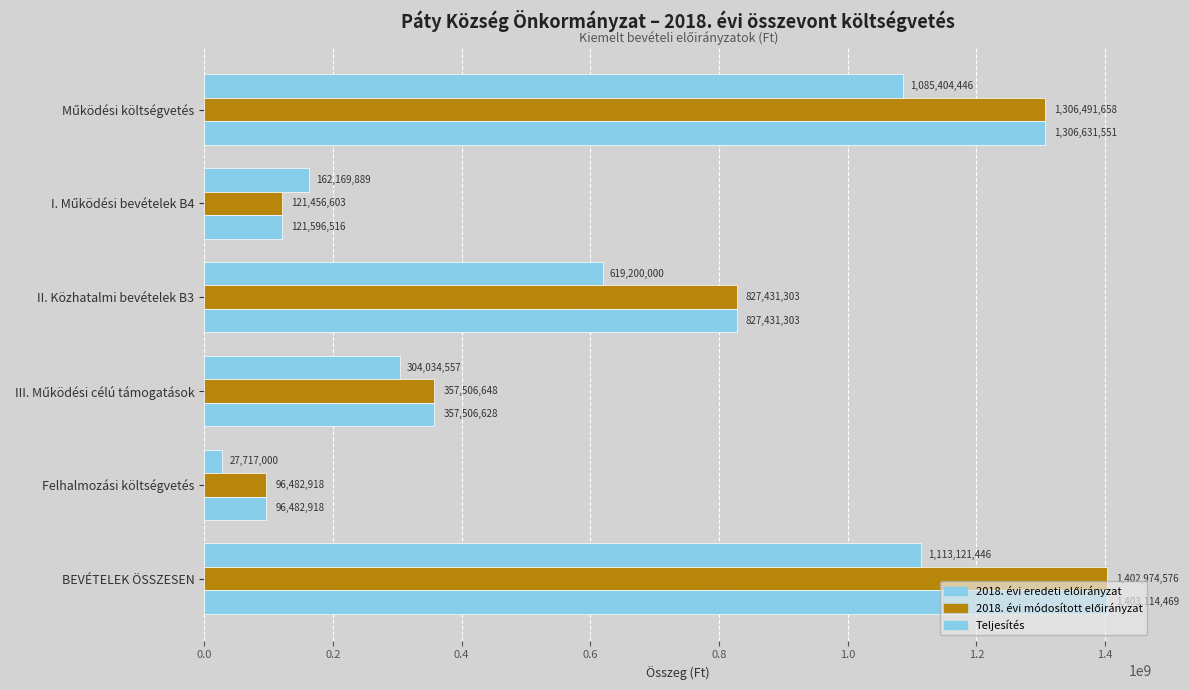

How many series are shown in this chart?

3